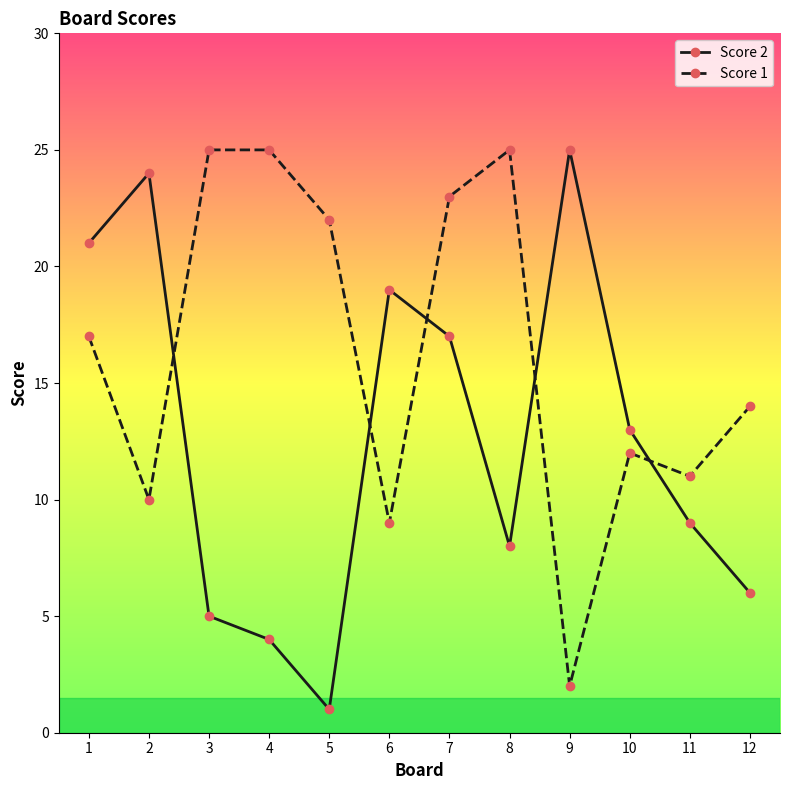

Reading left to right, what are all the values shown in this chart?

Score 2: 1=21	2=24	3=5	4=4	5=1	6=19	7=17	8=8	9=25	10=13	11=9	12=6
Score 1: 1=17	2=10	3=25	4=25	5=22	6=9	7=23	8=25	9=2	10=12	11=11	12=14